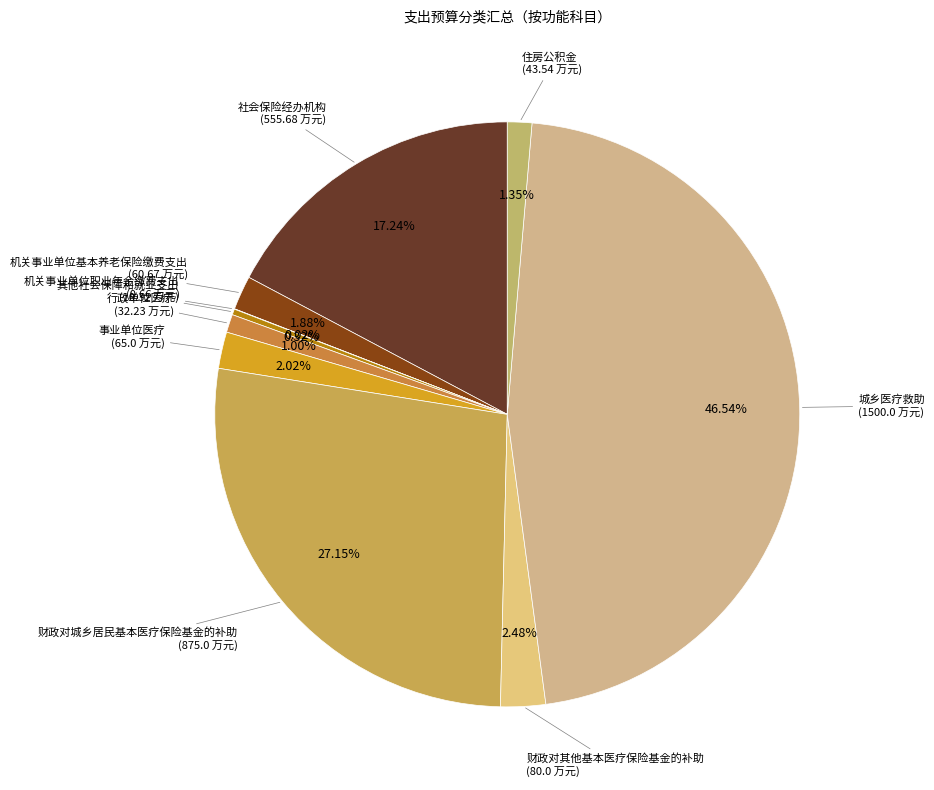

How many slices are in this pie chart?

10